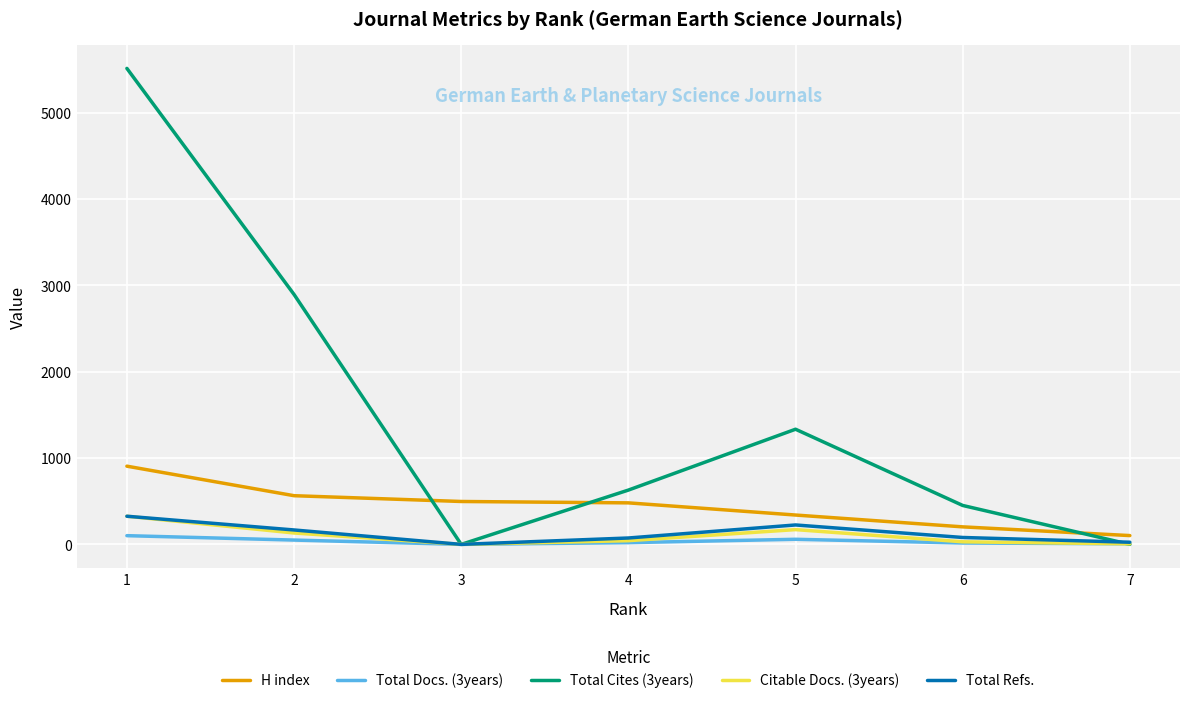

What is the maximum value shown in the chart?

5514